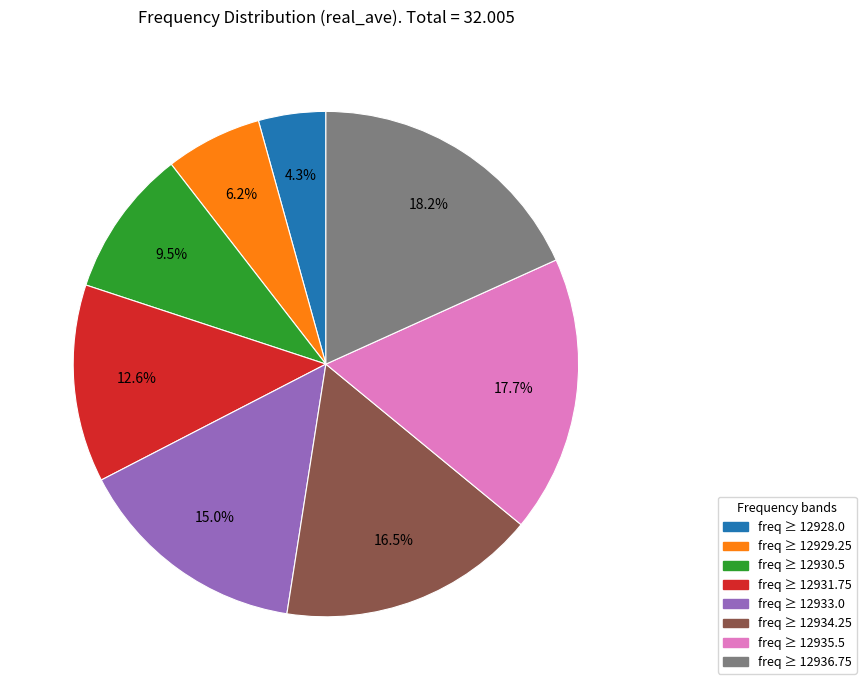

Rank the categories by value from highest to lowest.

freq ≥ 12936.75, freq ≥ 12935.5, freq ≥ 12934.25, freq ≥ 12933.0, freq ≥ 12931.75, freq ≥ 12930.5, freq ≥ 12929.25, freq ≥ 12928.0